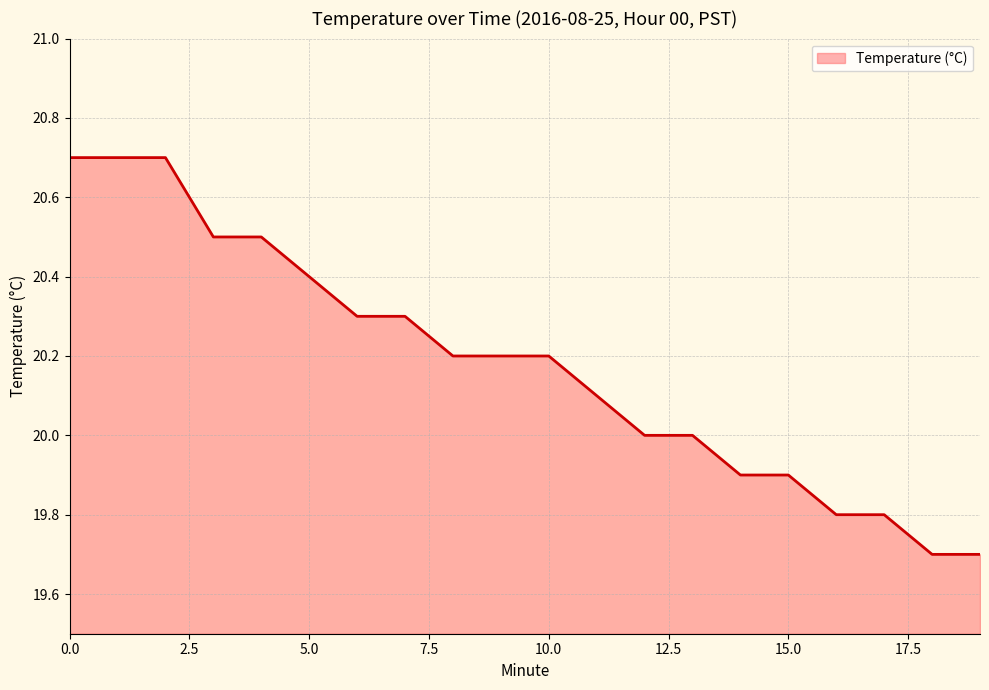

What is the maximum value shown in the chart?

20.7